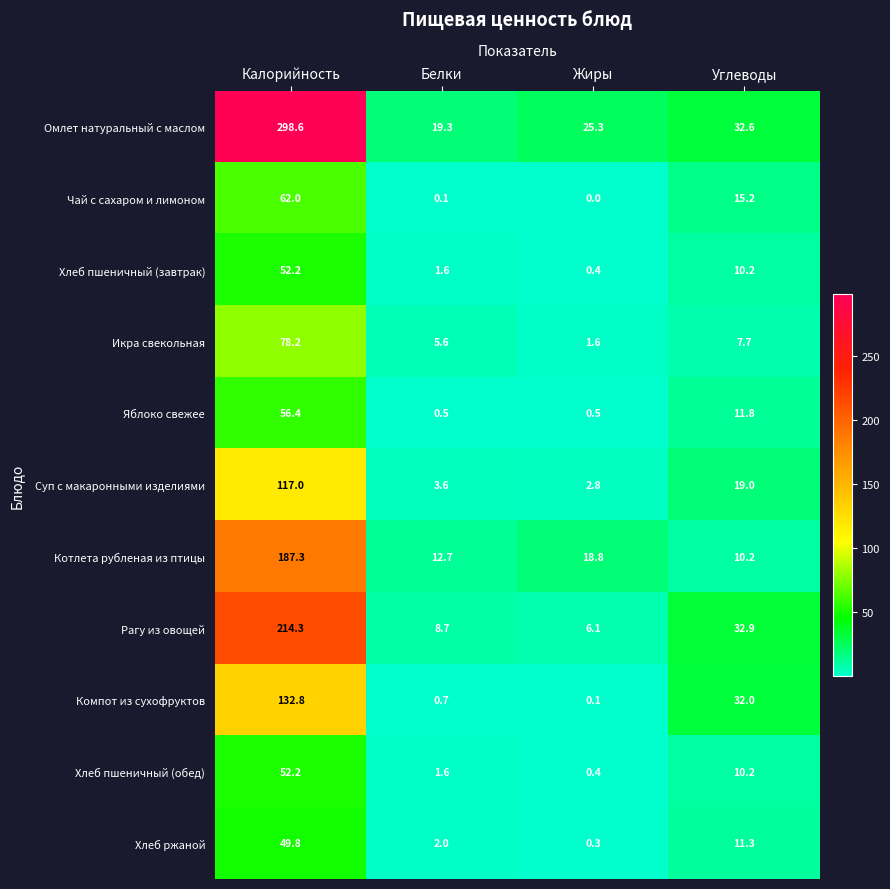

How many series are shown in this chart?

11